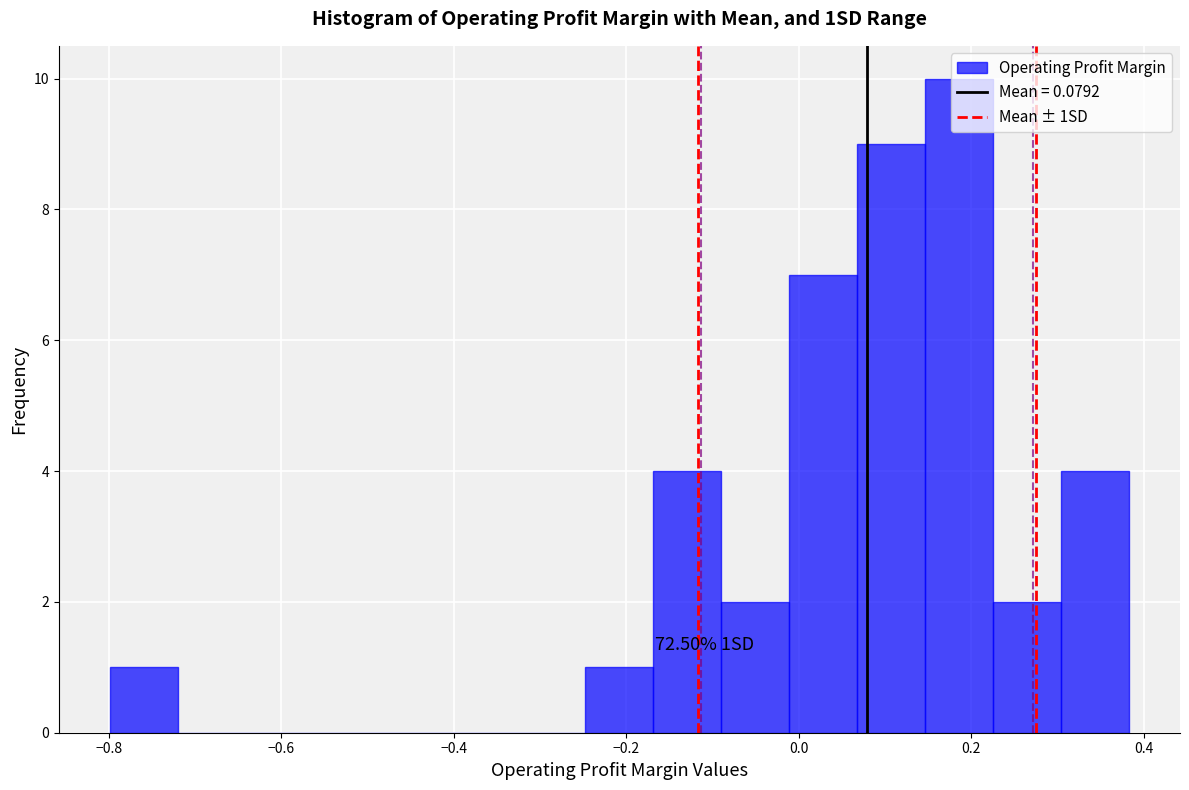

Around what value on the x-axis is the tallest bar? Give the approximate position of its centre, as read against the axis.

0.18